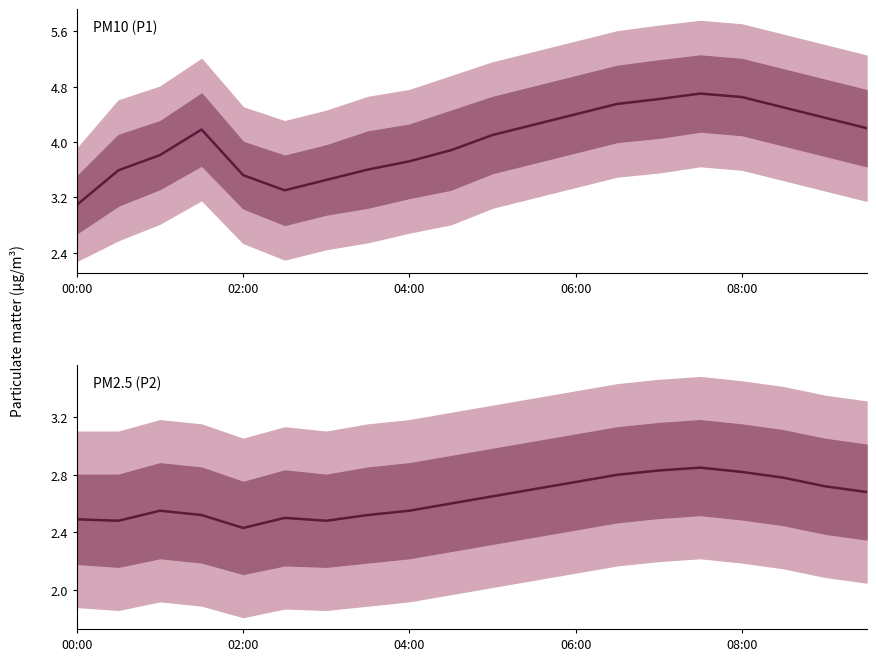

What is the maximum value shown in the chart?

4.7